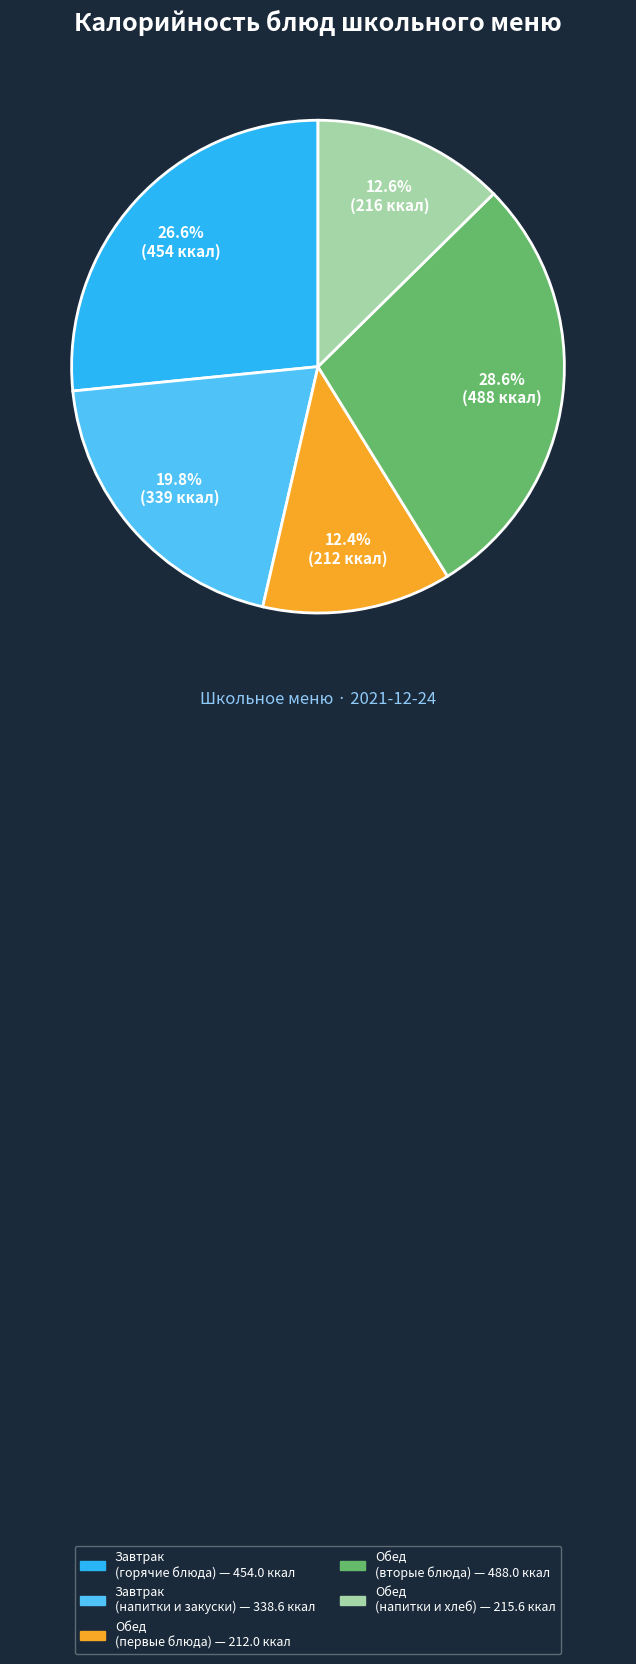

Is there any slice that represents more than half of the pie?

No